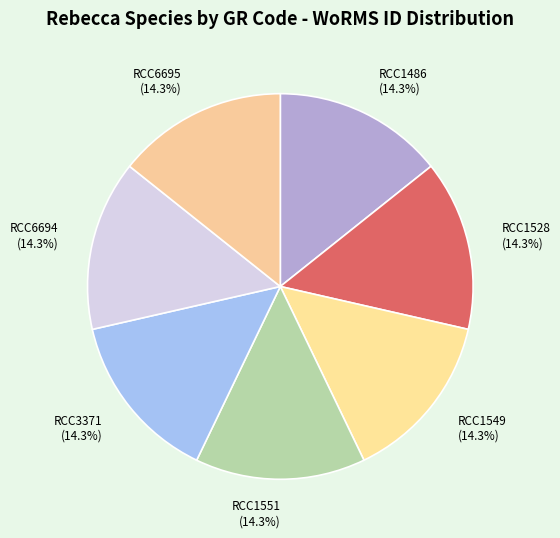

What is the ratio of the value at RCC1549 to the value at RCC6695?

1.0